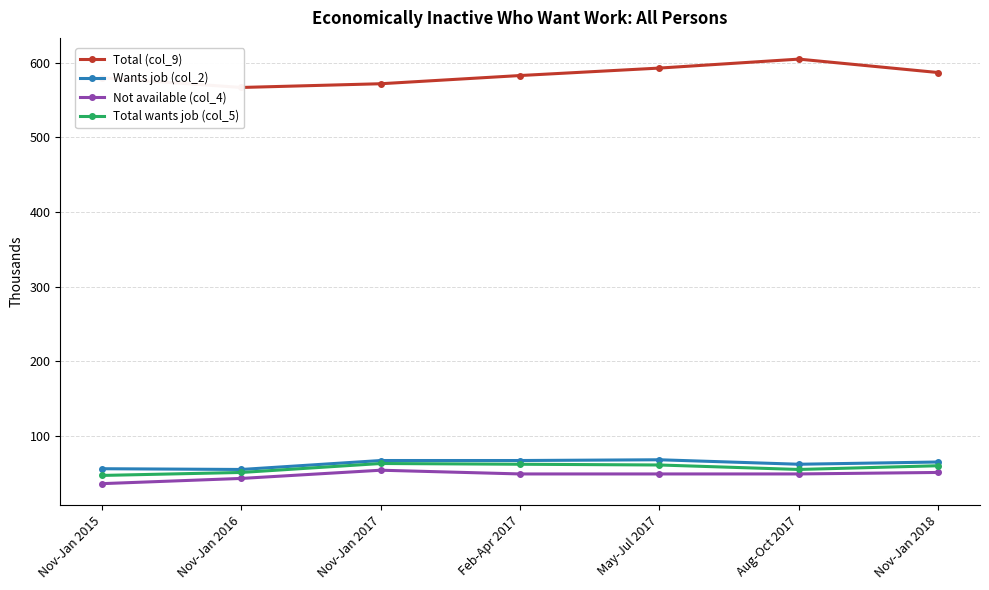

Reading left to right, what are all the values shown in this chart?

Total (col_9): 580	567	572	583	593	605	587
Wants job (col_2): 56	55	67	67	68	62	65
Not available (col_4): 36	43	54	49	49	49	51
Total wants job (col_5): 47	51	63	62	61	55	60